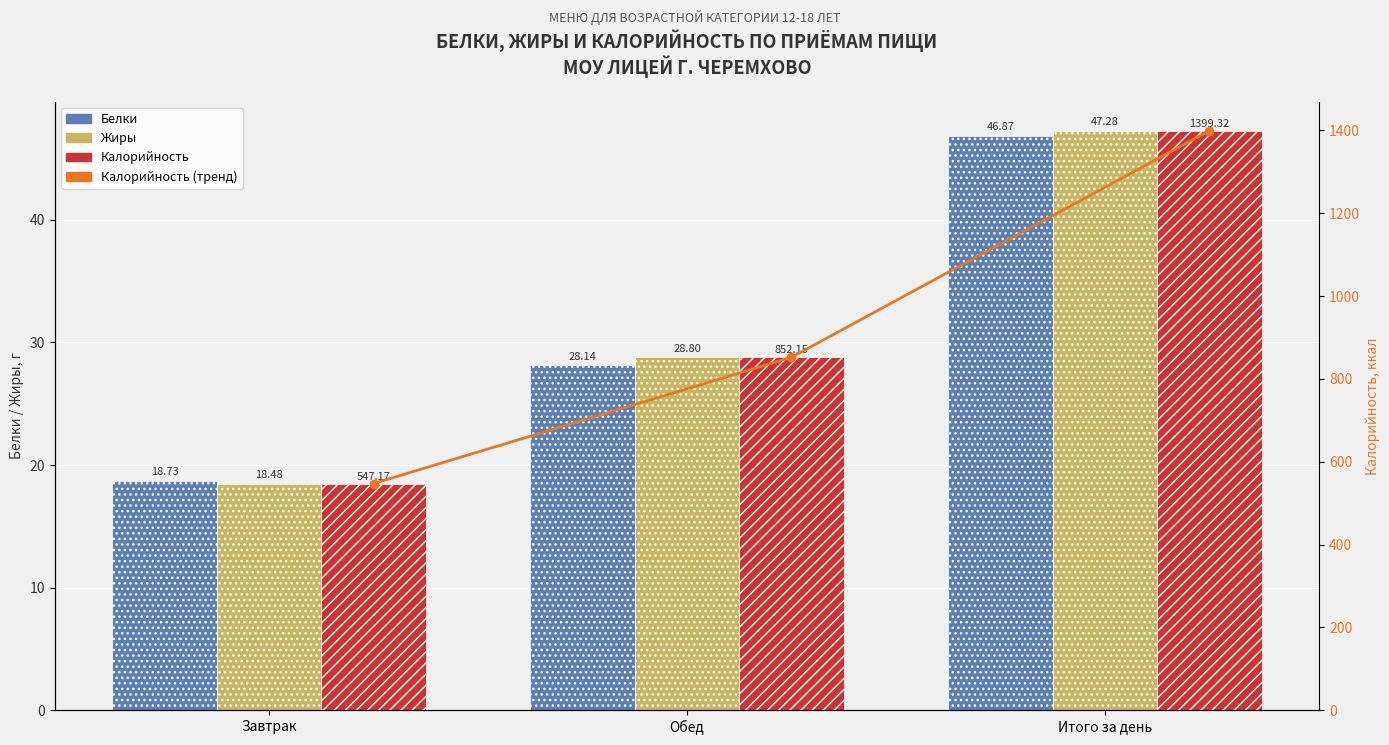

Which series has the largest total across all categories?

Калорийность (тренд)